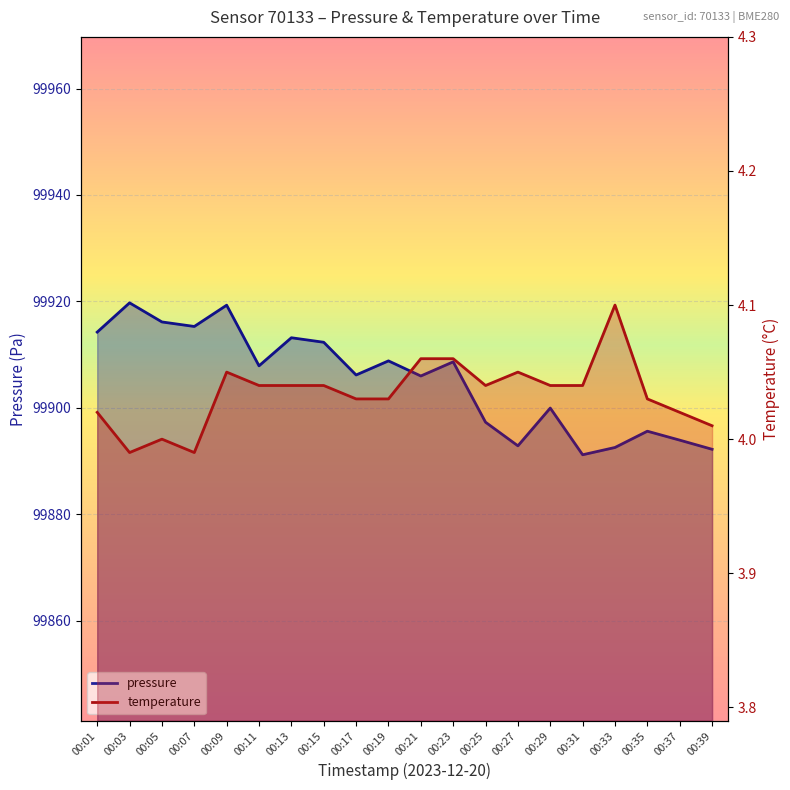

What is the approximate value of temperature at 00:07?

4.0